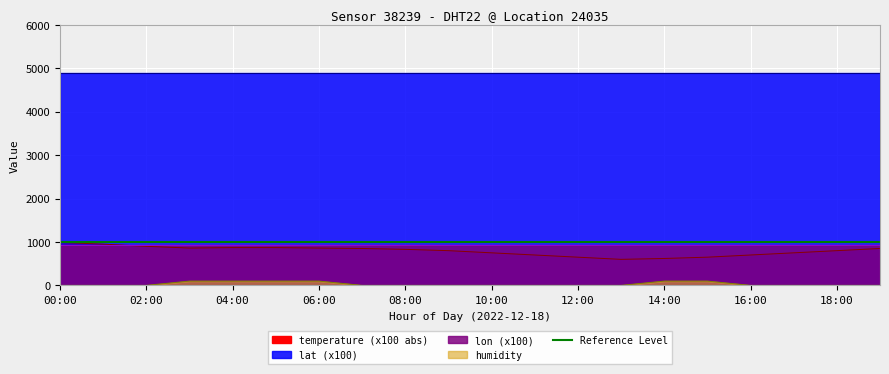

What is the difference between the humidity values at 15:00 and 16:00?

98.9